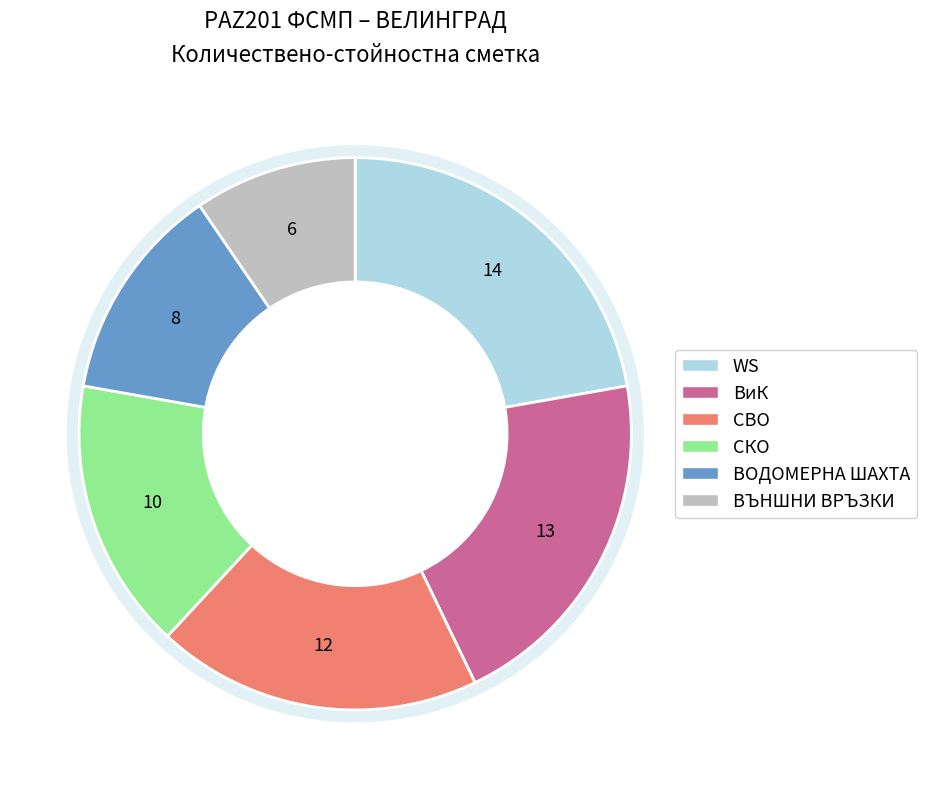

What is the largest slice in the pie chart?

WS